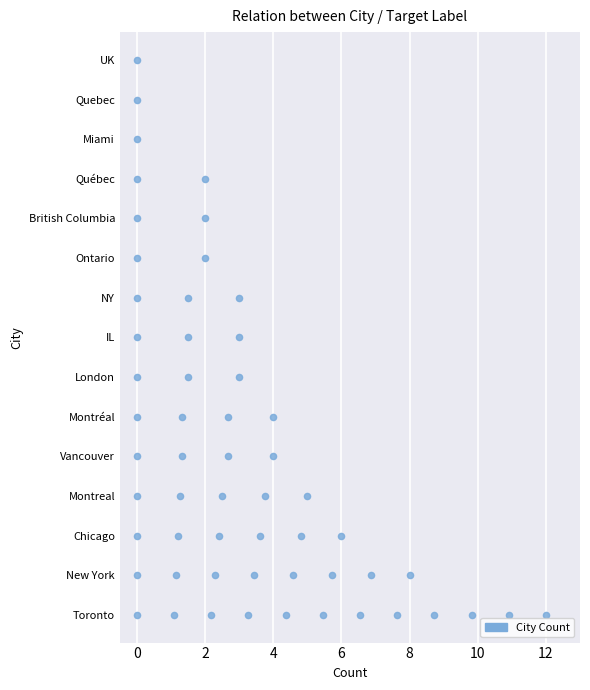

Between NY and Montreal, which is larger?

Montreal